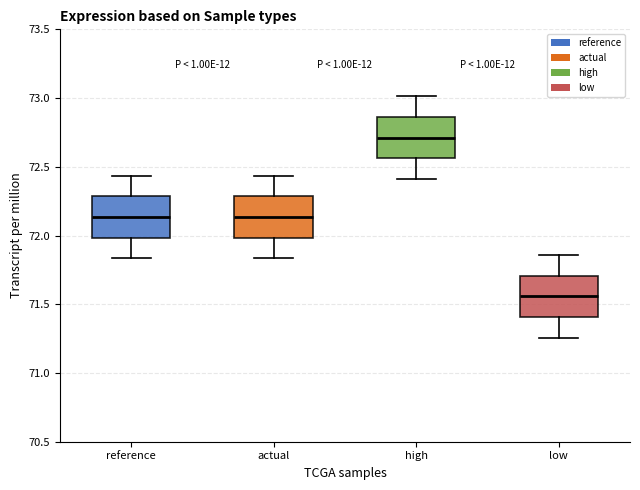

Where does the median line of the box for low sit on the y-axis? The values are not printed on the chart, so give them approximately, as read against the axis.

71.55